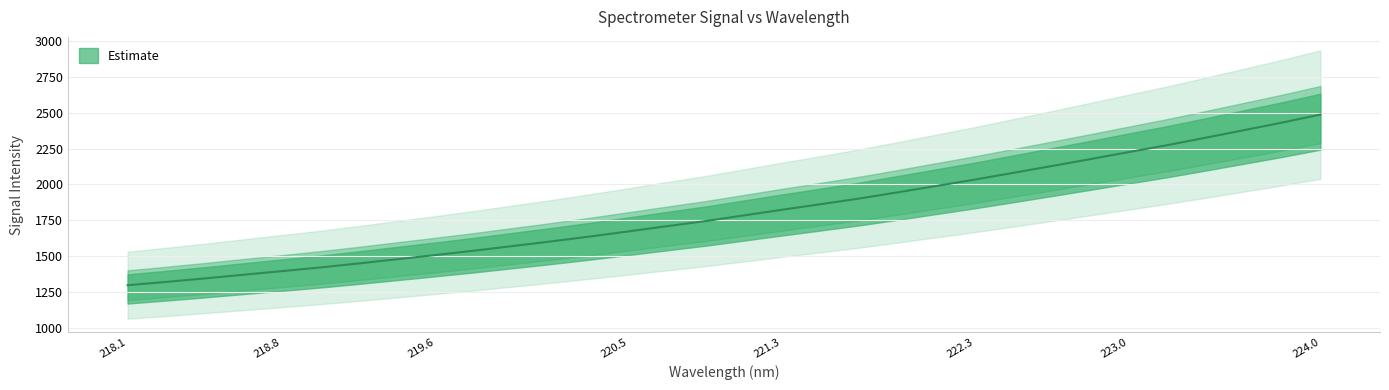

How many values are below 1783?

16